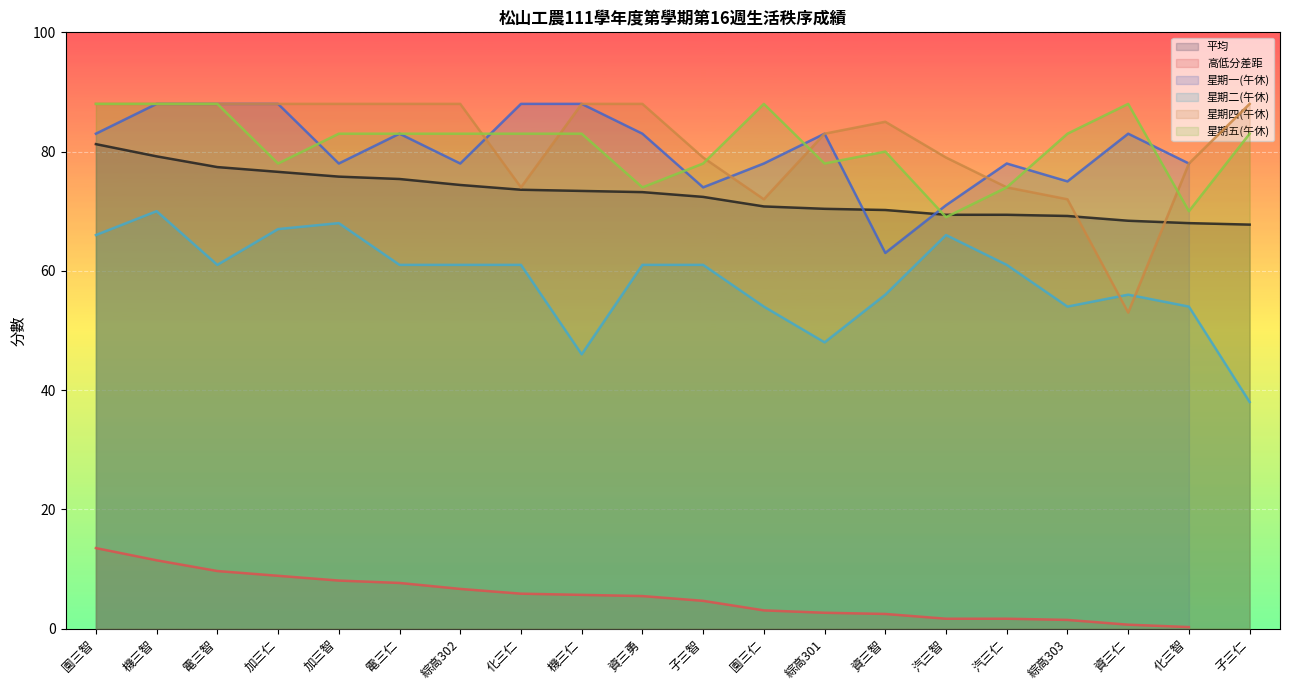

How many interior local valleys does the 星期四(午休) series have?

3